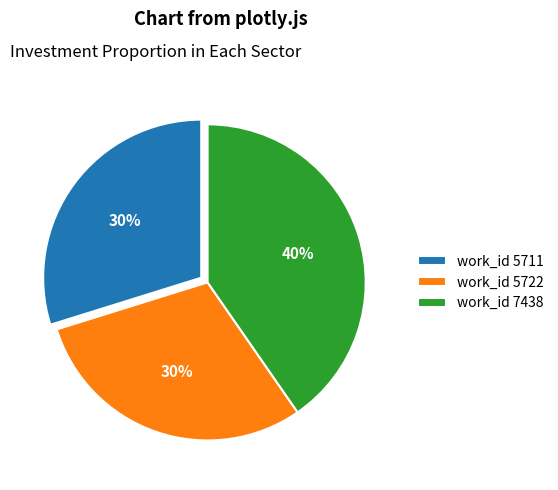

Does work_id 5711 represent more than half of the total?

No